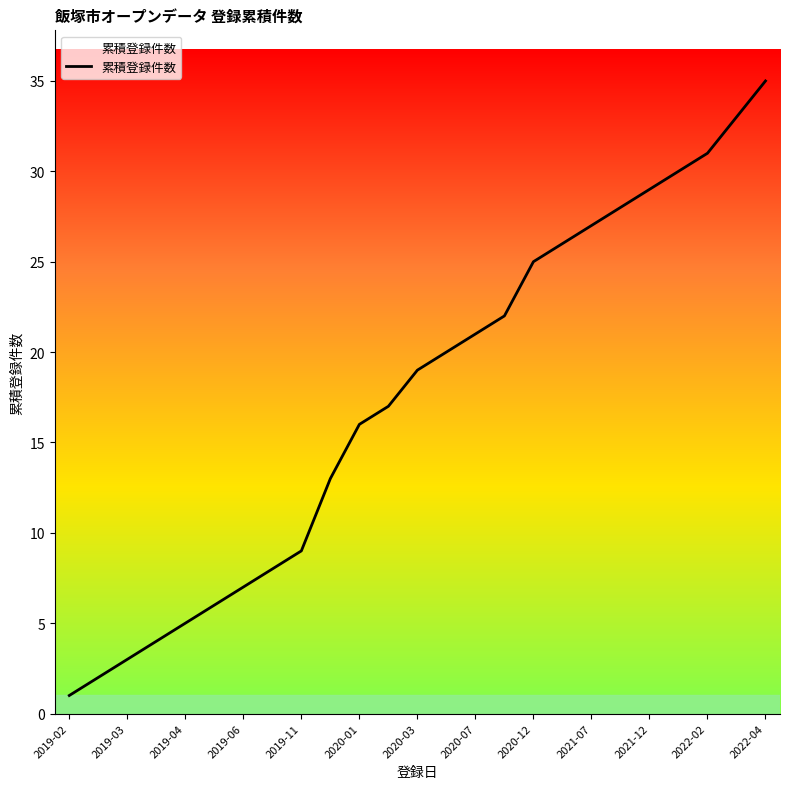

What is the difference between the maximum and minimum values?

34